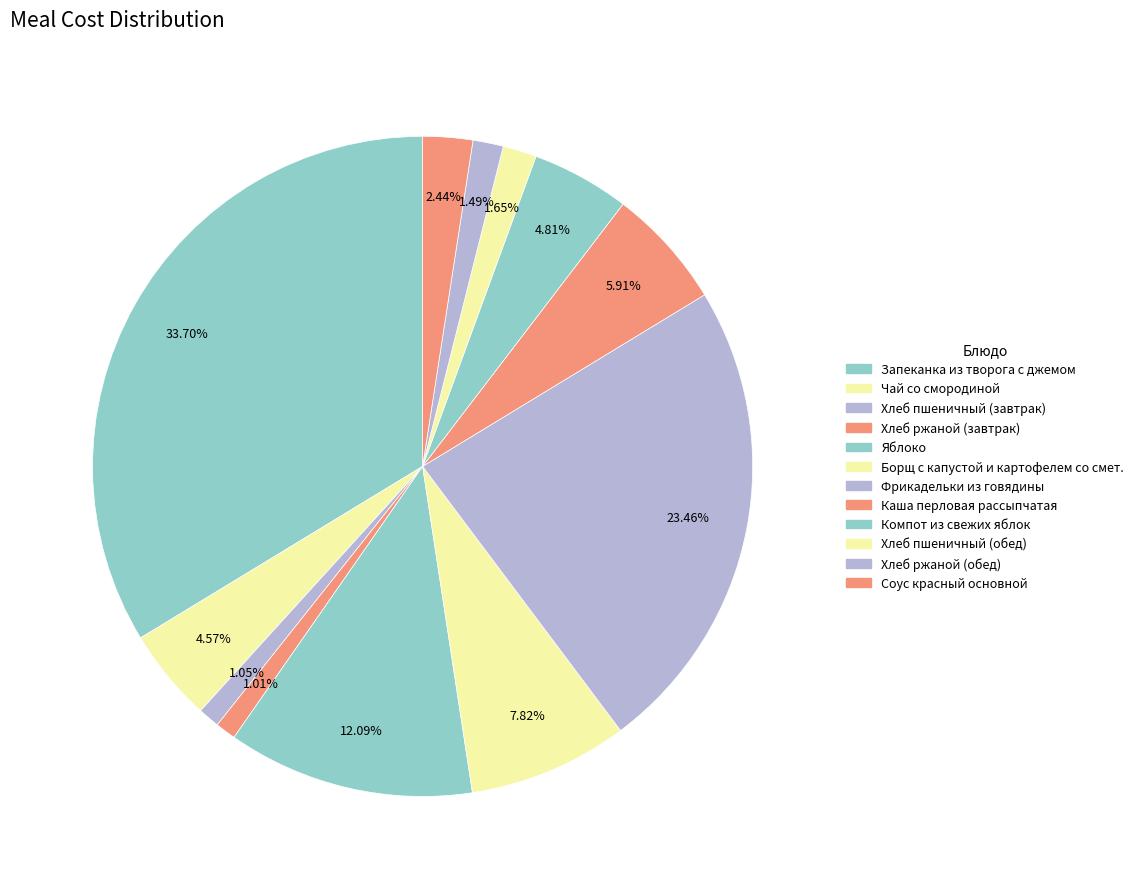

To the nearest percent, what is the average slice percentage?

8%